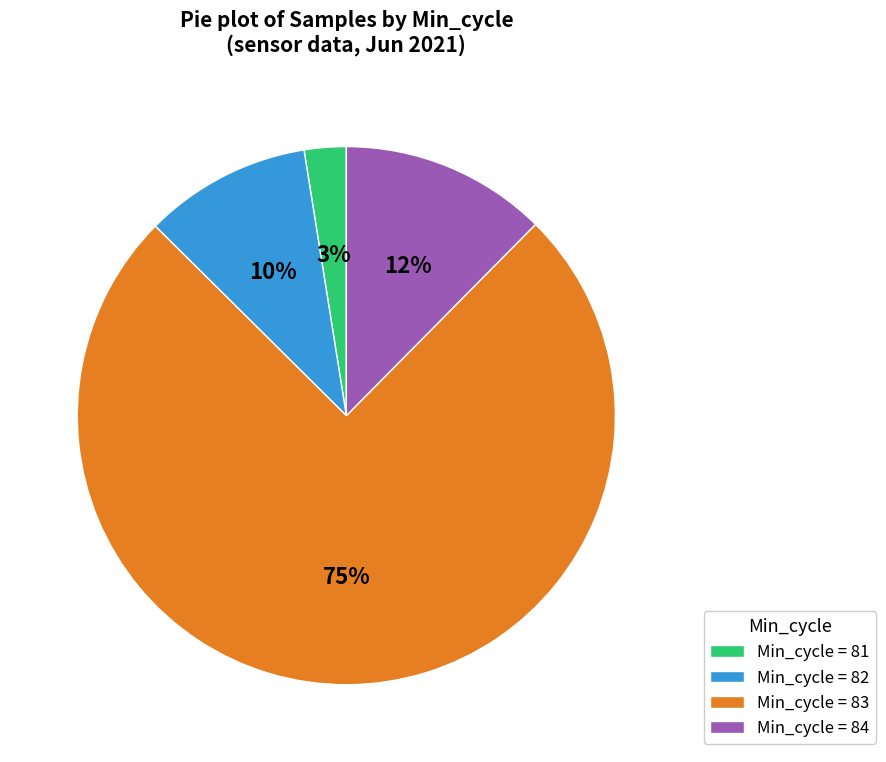

To the nearest percent, what is the combined percentage of Min_cycle = 84 and Min_cycle = 81?

15%